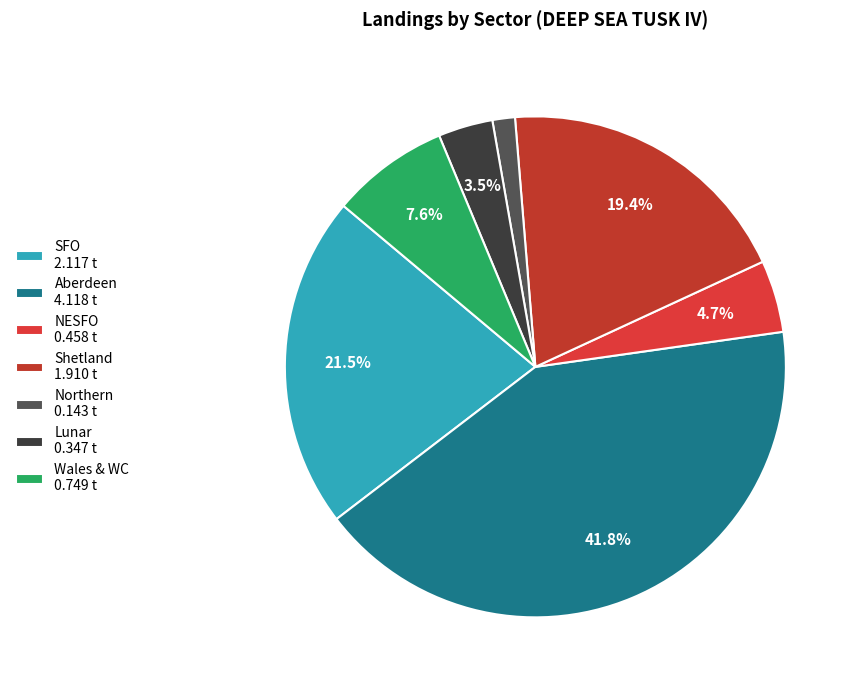

What percentage is the Northern slice, to the nearest percent?

1%